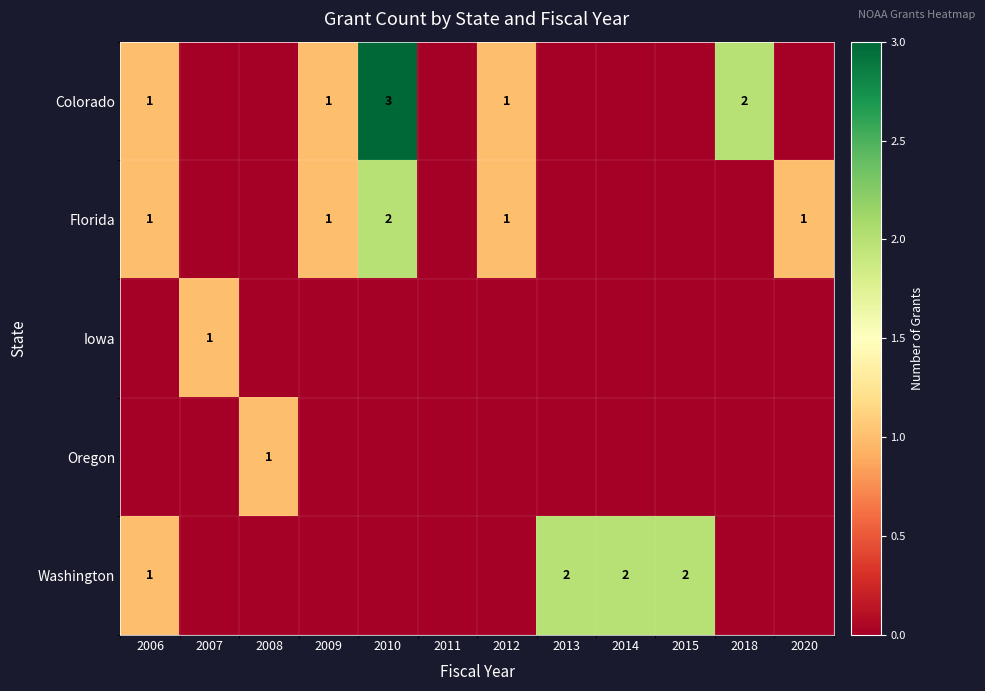

The Colorado series shows 2 at 2010. True or false?

False